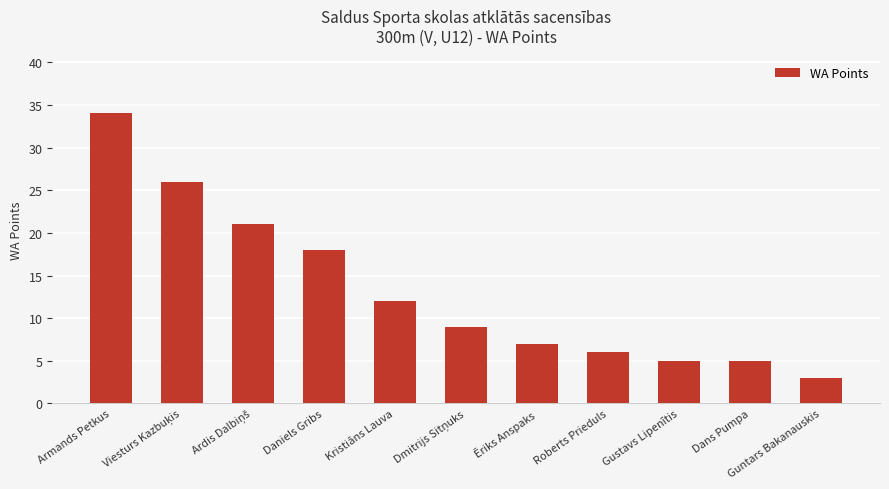

What is the value of the 7th bar from the left?

7